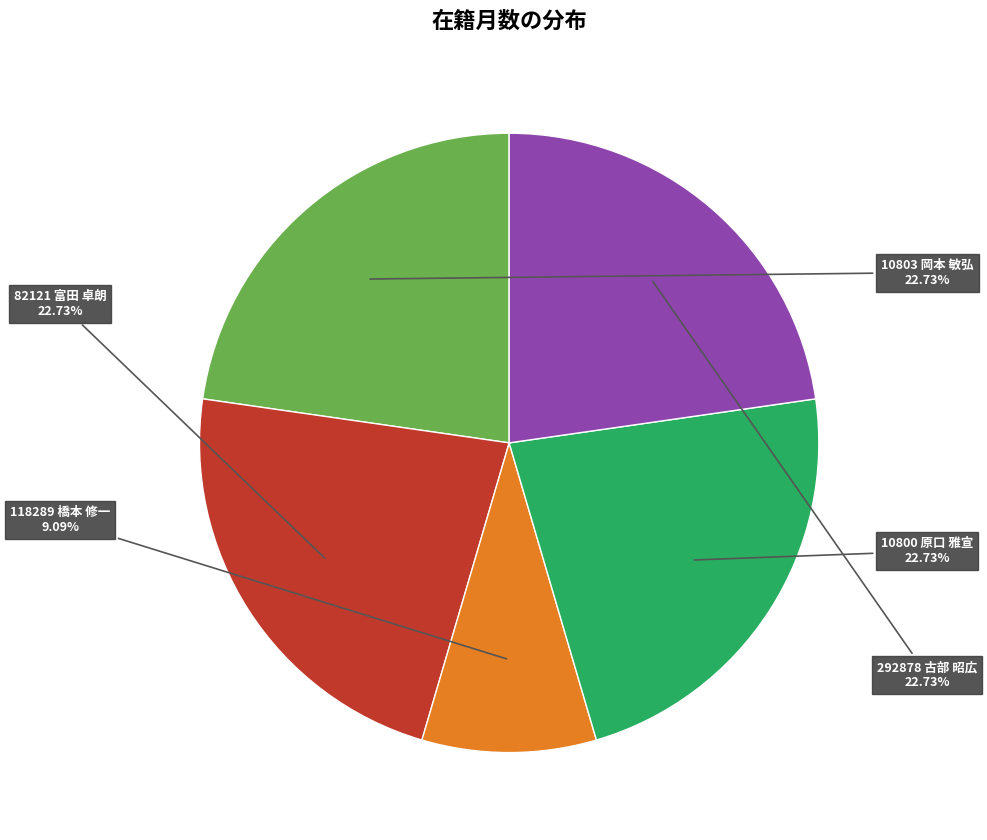

Is there any slice that represents more than half of the pie?

No